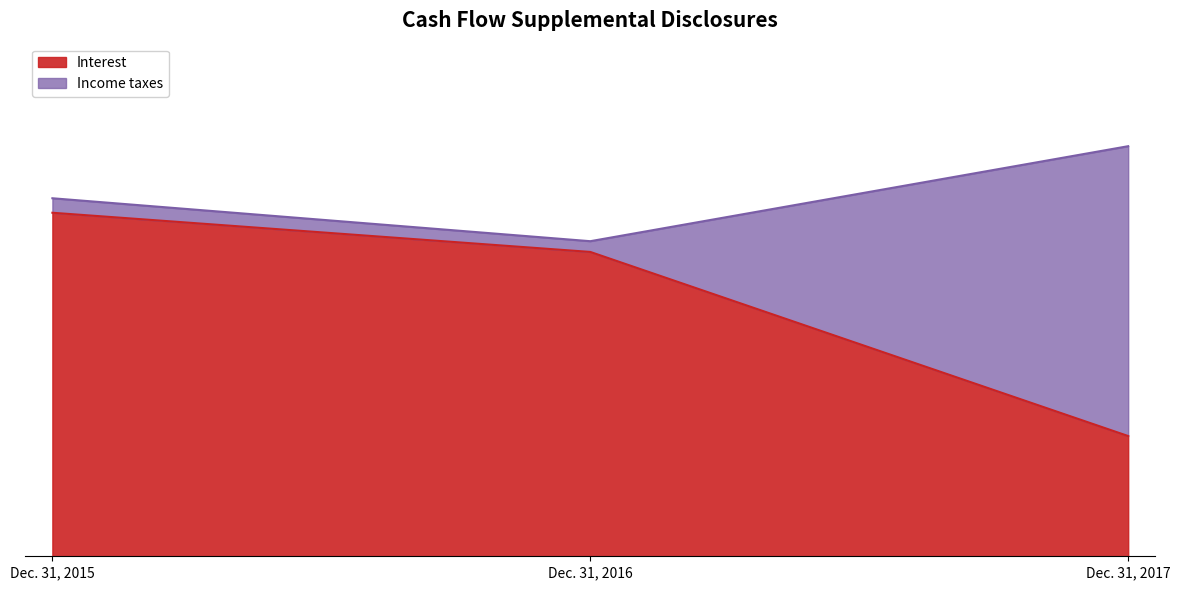

What is the value of the 1st point from the left?

640